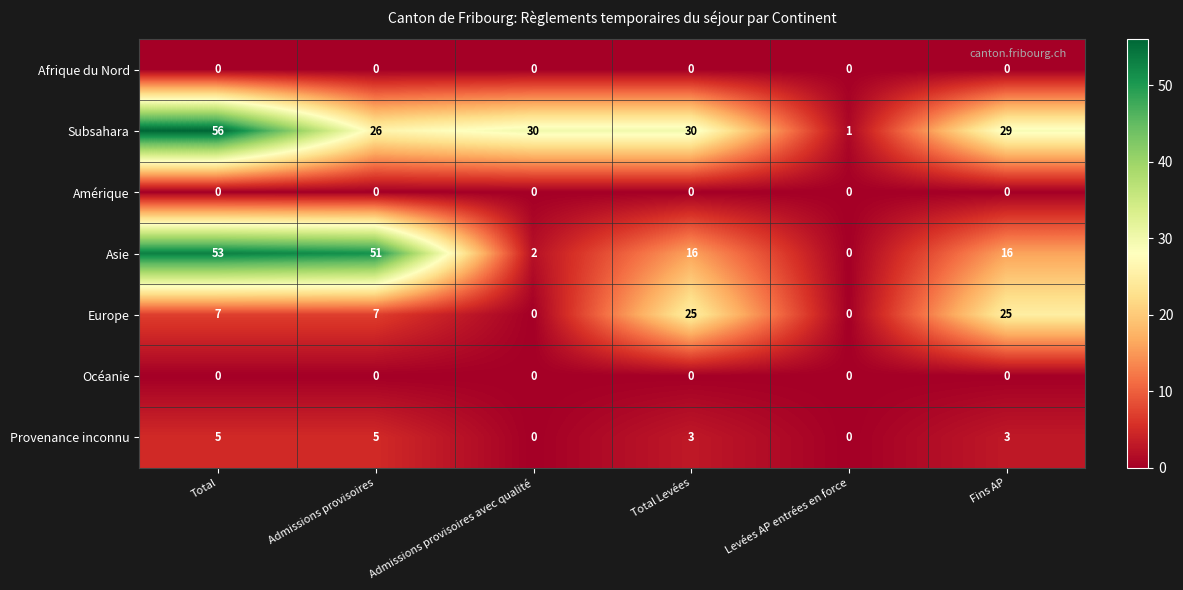

At which category does the chart reach its peak across all series?

Total